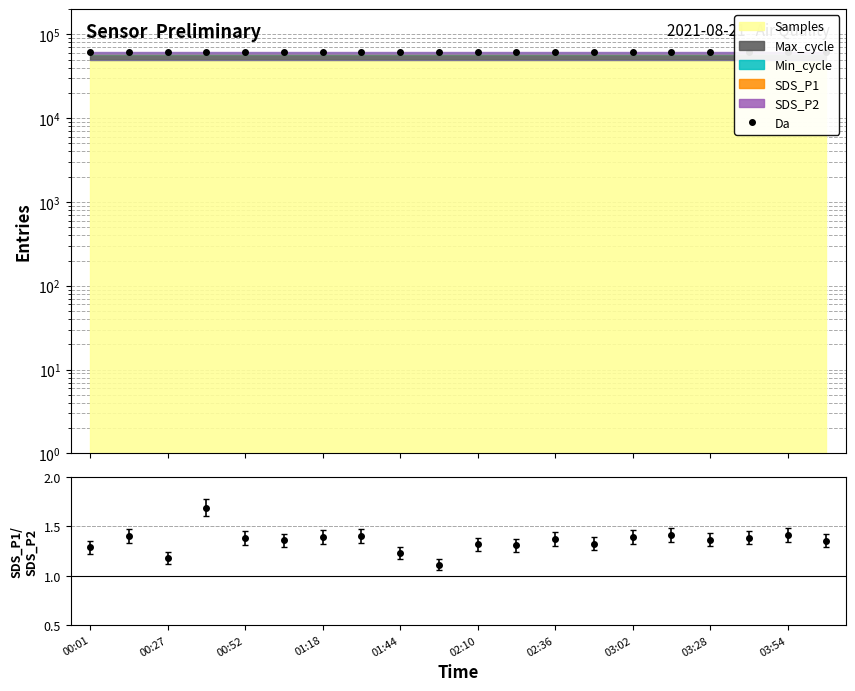

What is the ratio of the value at 02:10 to the value at 03:28?

1.0